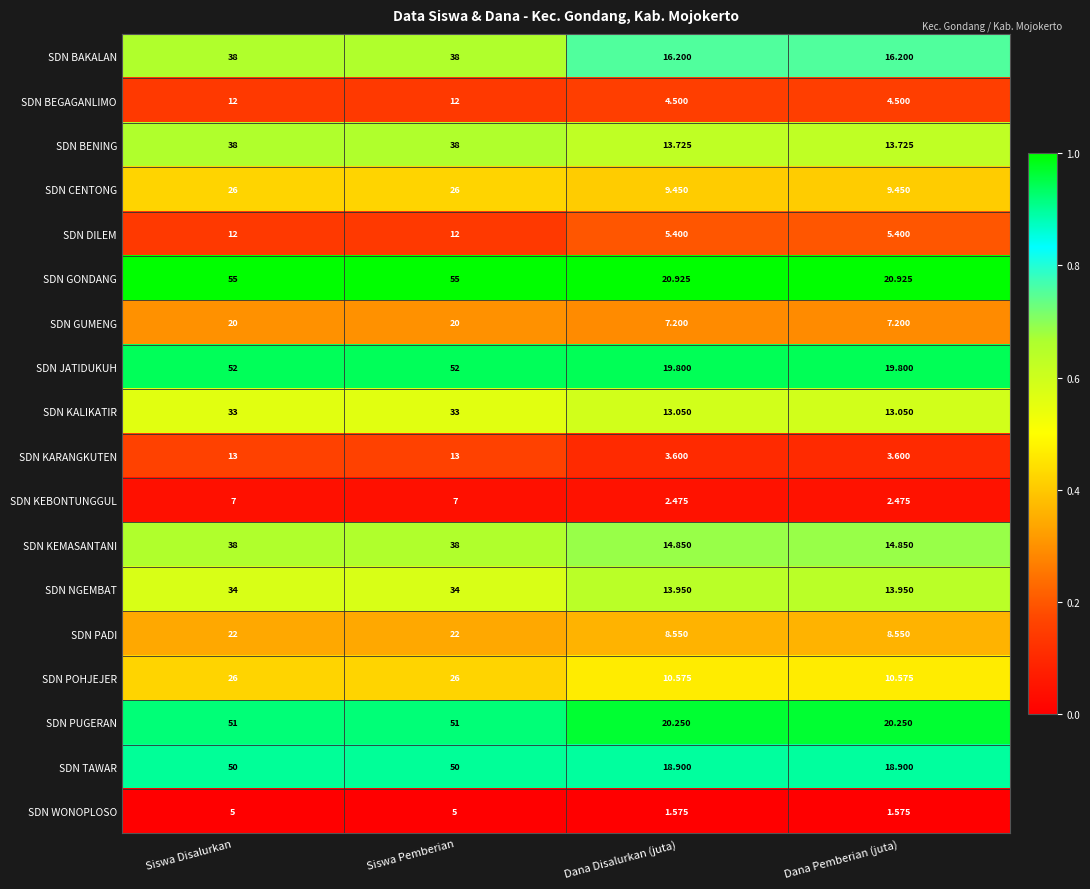

Which series has the widest spread of values?

SDN GONDANG